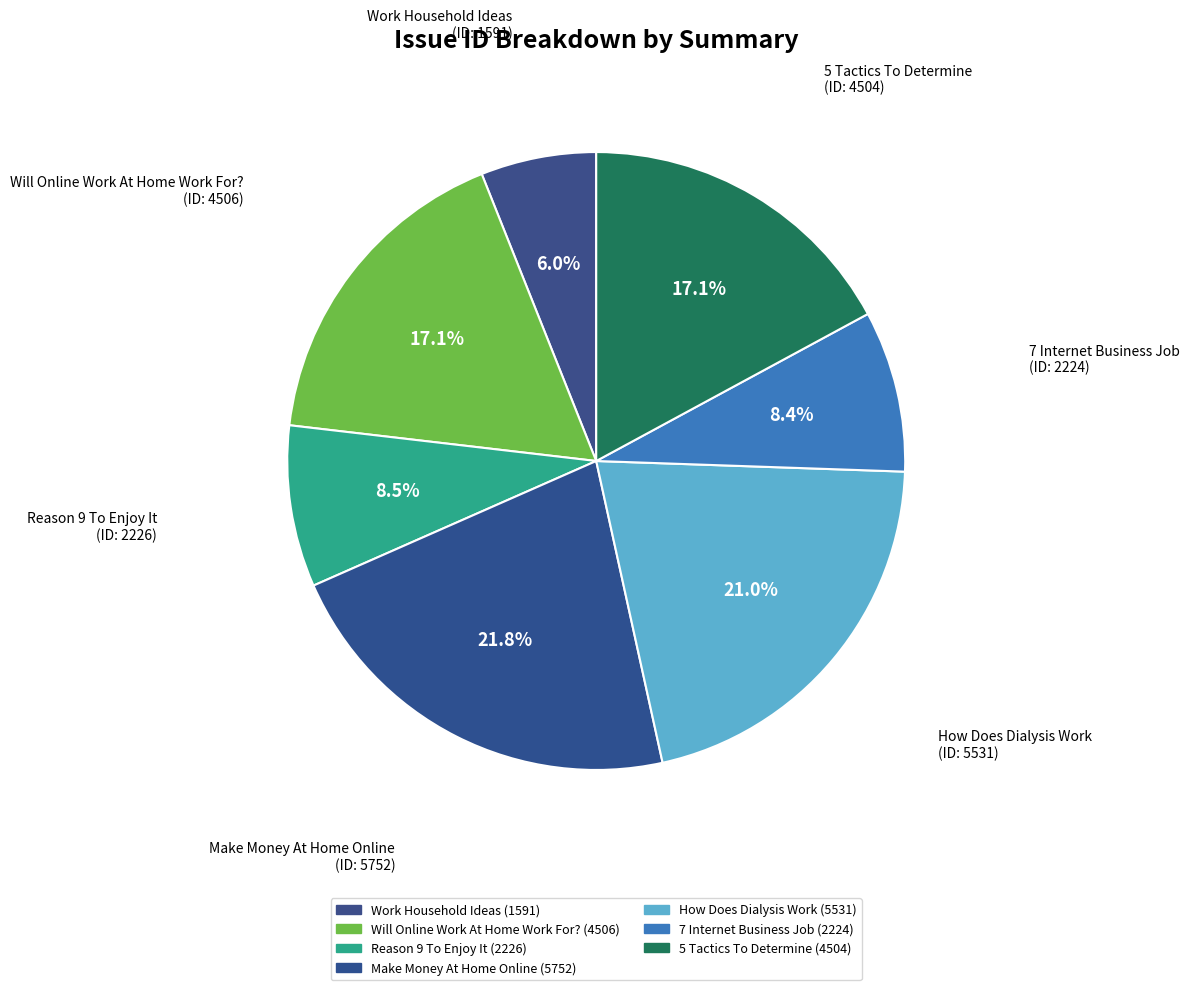

What percentage is the Make Money At Home Online slice, to the nearest percent?

22%